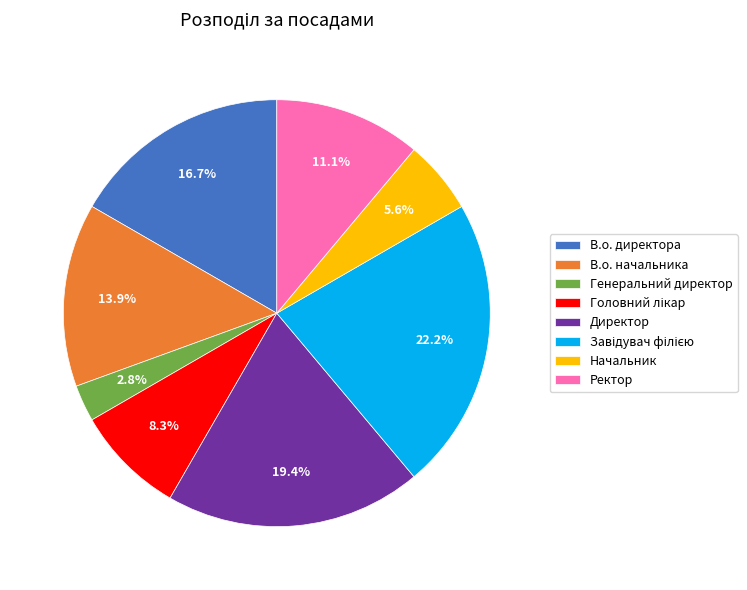

Is it true that Директор is 11% of the pie?

False